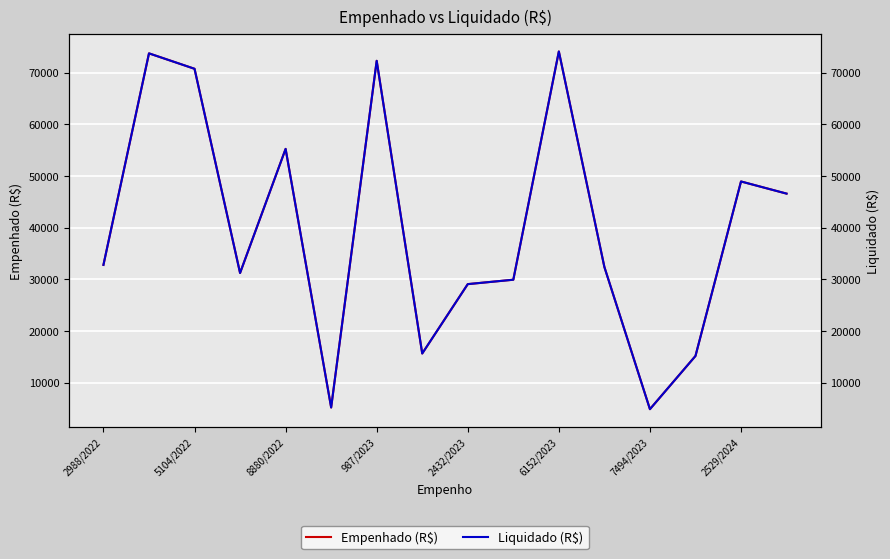

How many interior local peaks does the Empenhado (R$) series have?

5